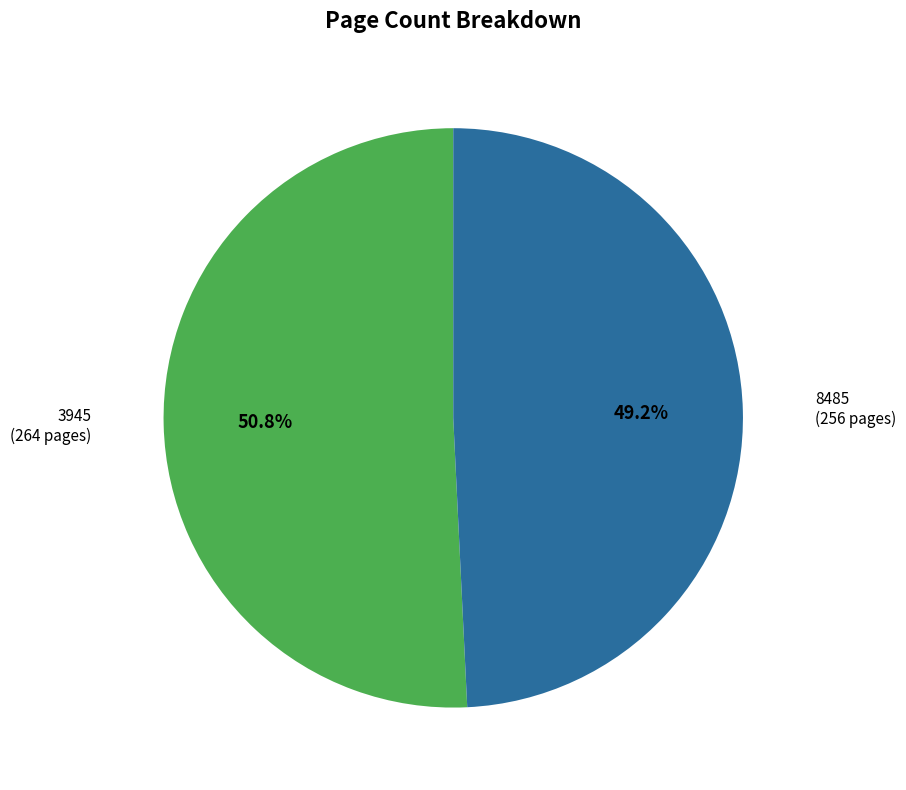

What is the total percentage of 3945 and 8485?

100.0%